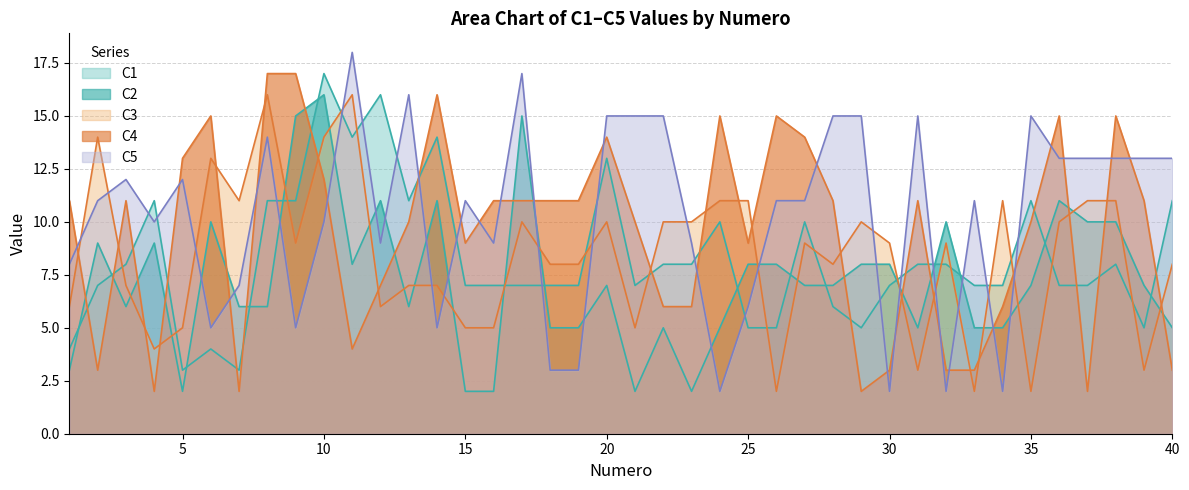

Is it true that C3 equals 16 at 7?

False